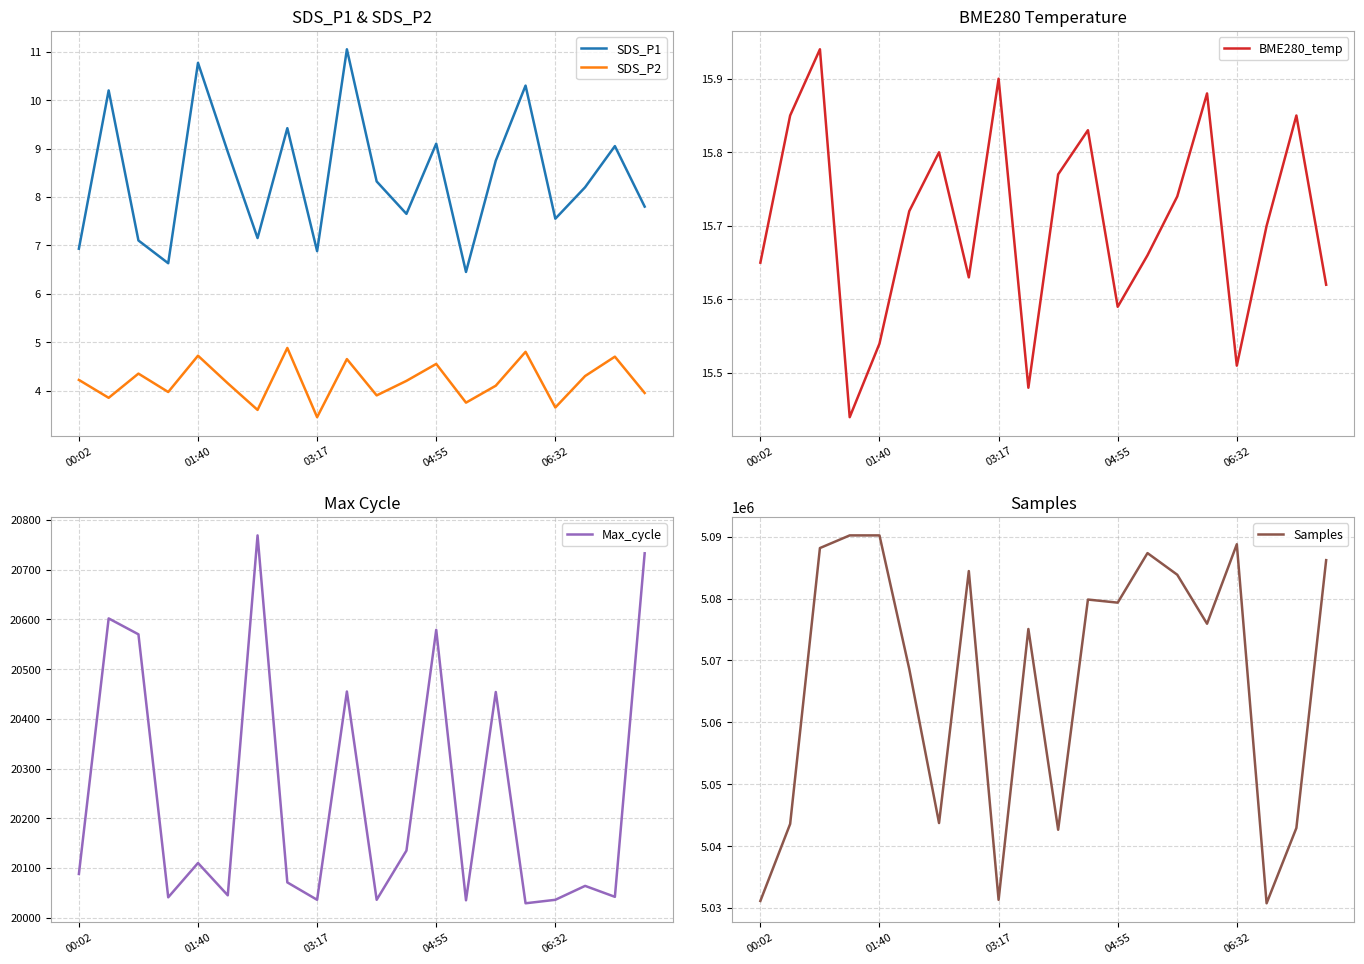

True or false: BME280_temp has a value of 5.9 at 00:02.

False